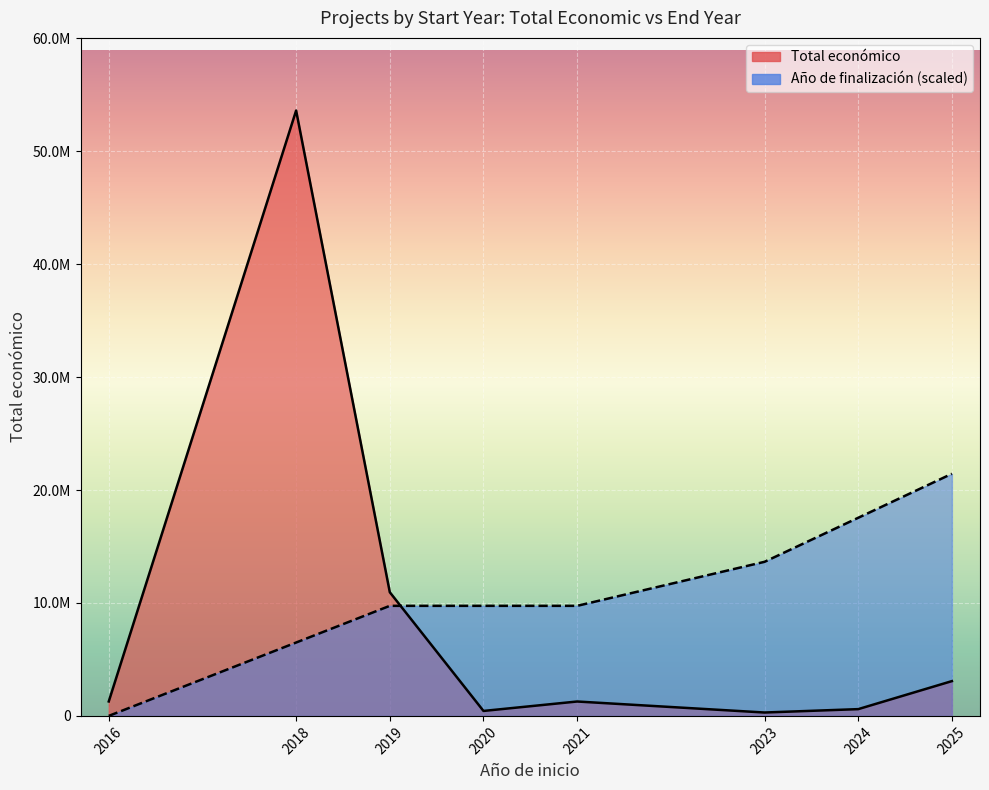

Which series changed the most between 2021 and 2020?

Total económico